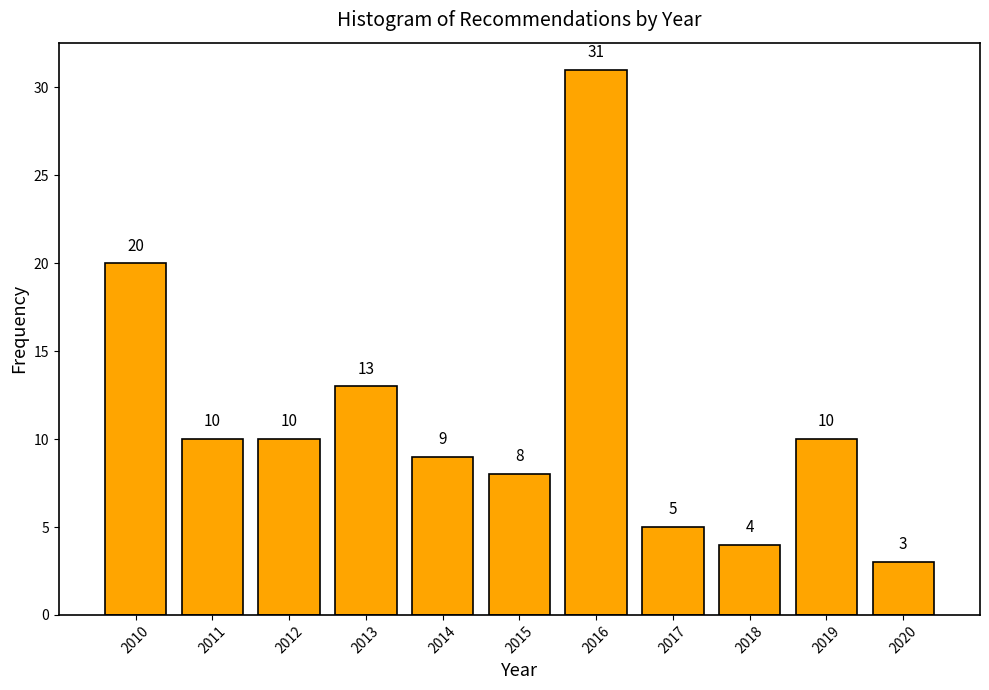

Reading left to right, transcribe all the data shown in this chart.

2010=20	2011=10	2012=10	2013=13	2014=9	2015=8	2016=31	2017=5	2018=4	2019=10	2020=3